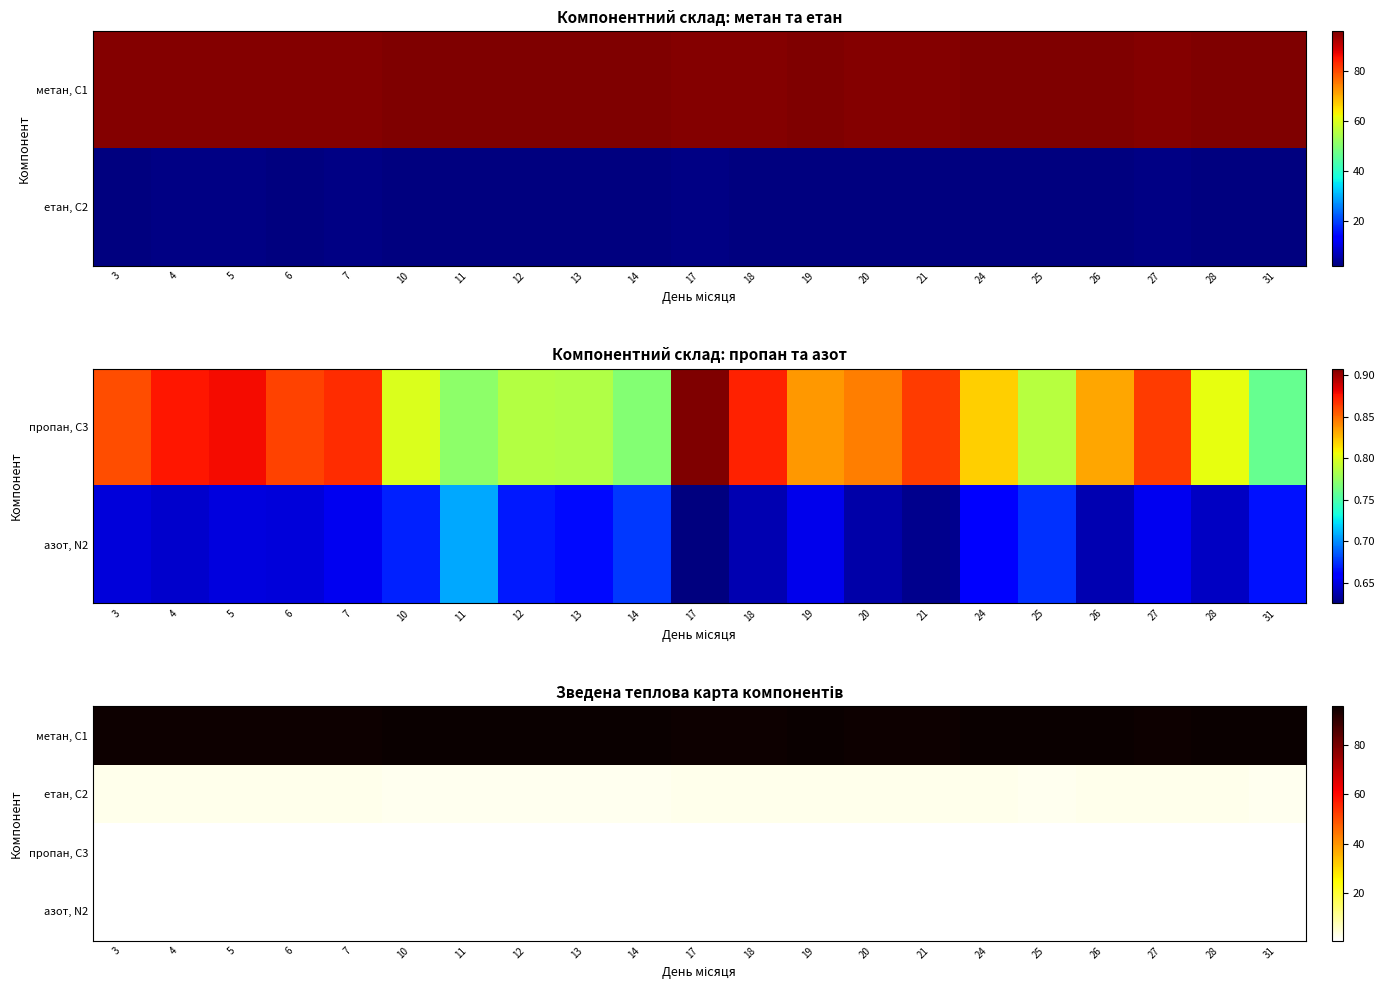

True or false: пропан, С3 has a value of 0.8 at 10.

True